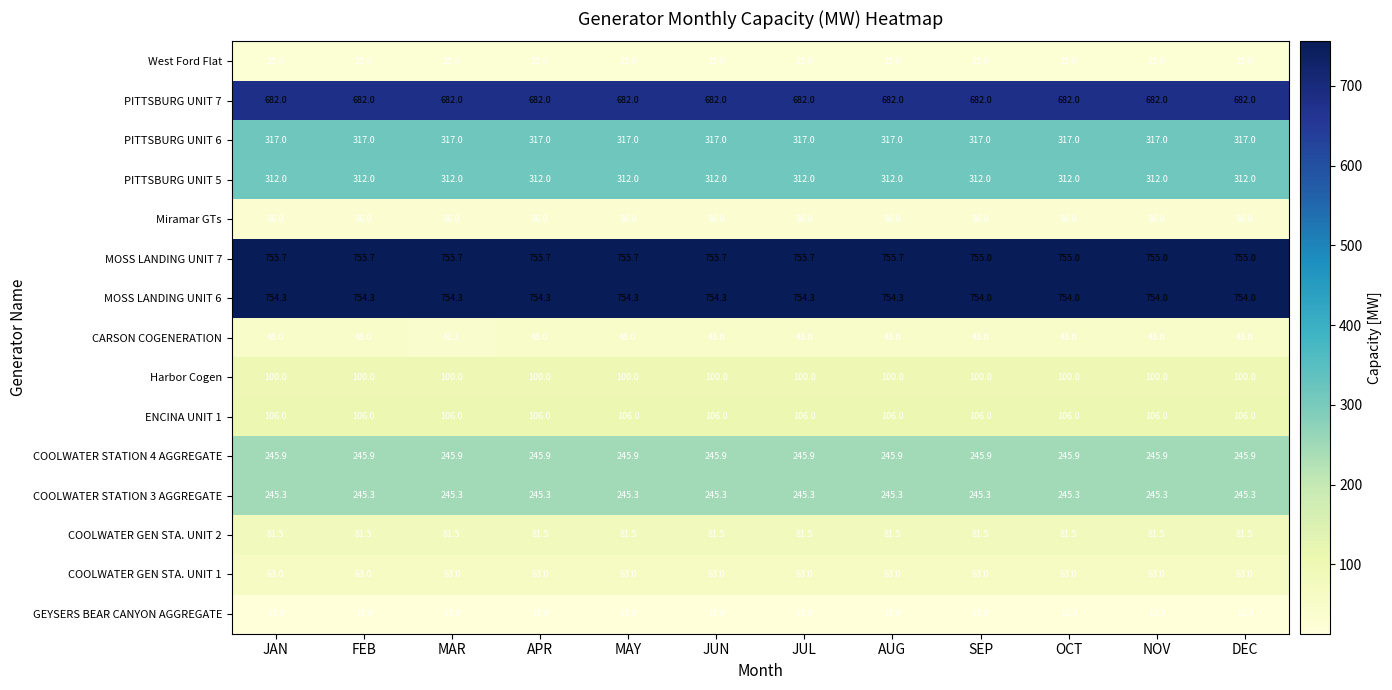

What is the sum of the MOSS LANDING UNIT 6 values at DEC and SEP?

1508.0